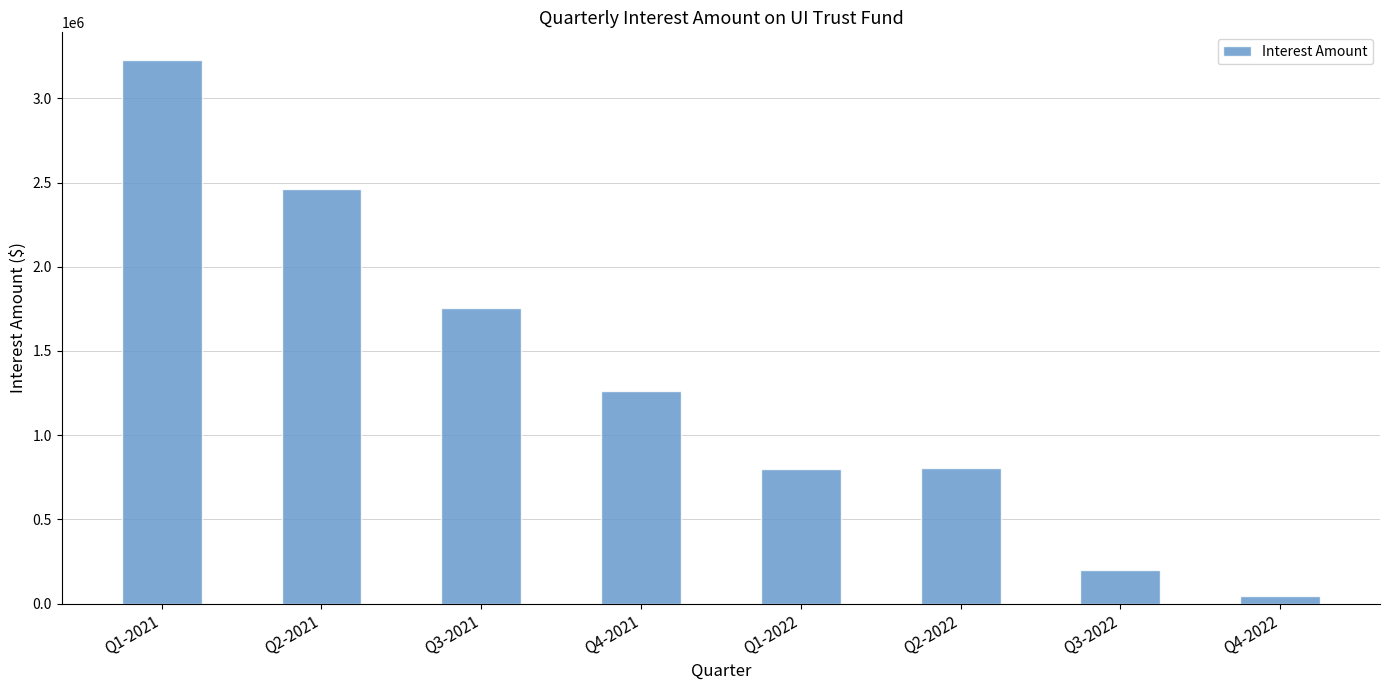

What is the sum of all values?

10563144.9